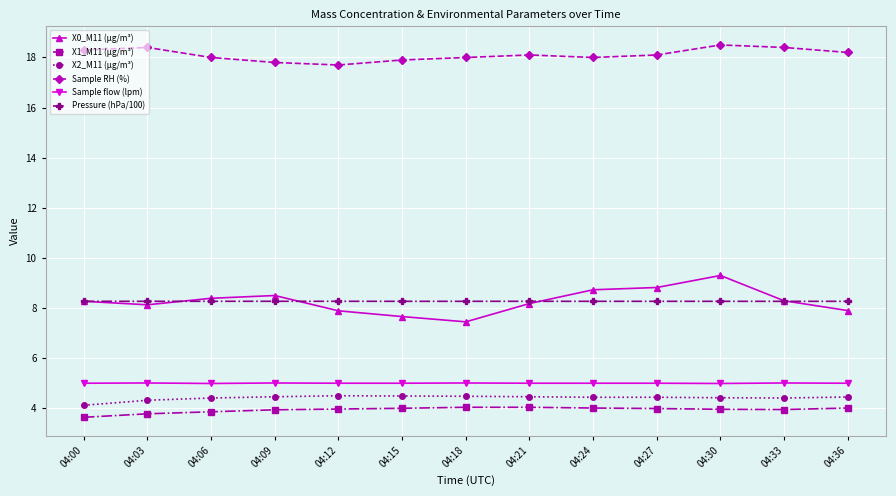

Is the value of X1_M11 (μg/m³) at 04:12 greater than the value of Sample flow (lpm) at 04:15?

No